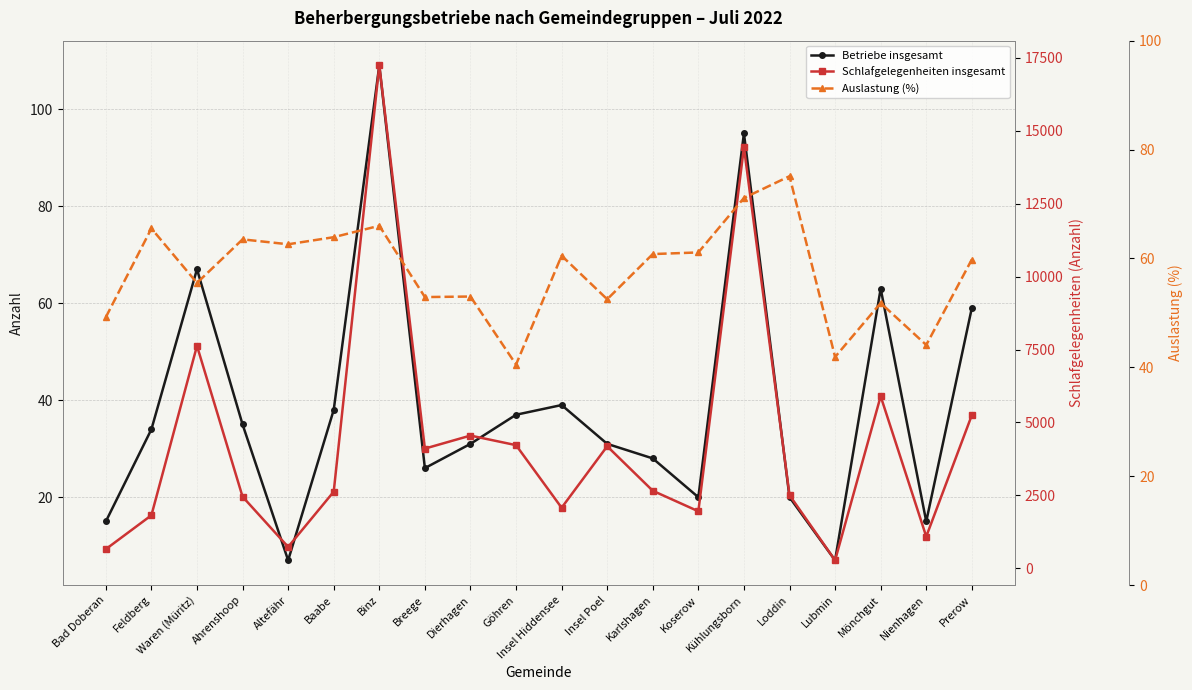

Where is the first local minimum for Betriebe insgesamt?

Altefähr